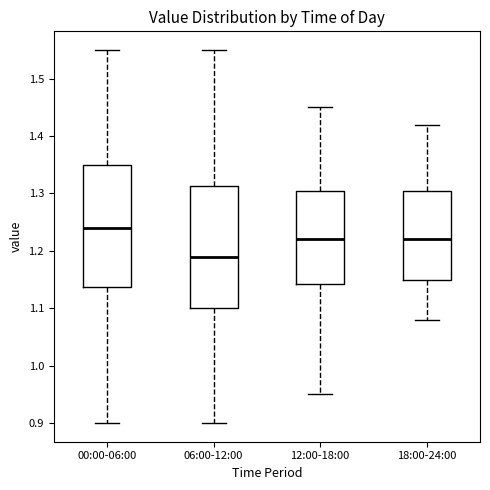

Reading left to right, transcribe this box plot: for each box, give where its median line is, the range the box spans, and where its two whiskers end, as read against the y-axis. The values are not printed on the chart, so give them approximately, as read against the axis.

00:00-06:00: median 1.24, box 1.14 to 1.35, whiskers 0.90 to 1.55
06:00-12:00: median 1.19, box 1.10 to 1.31, whiskers 0.90 to 1.55
12:00-18:00: median 1.22, box 1.14 to 1.31, whiskers 0.95 to 1.45
18:00-24:00: median 1.22, box 1.15 to 1.31, whiskers 1.08 to 1.42